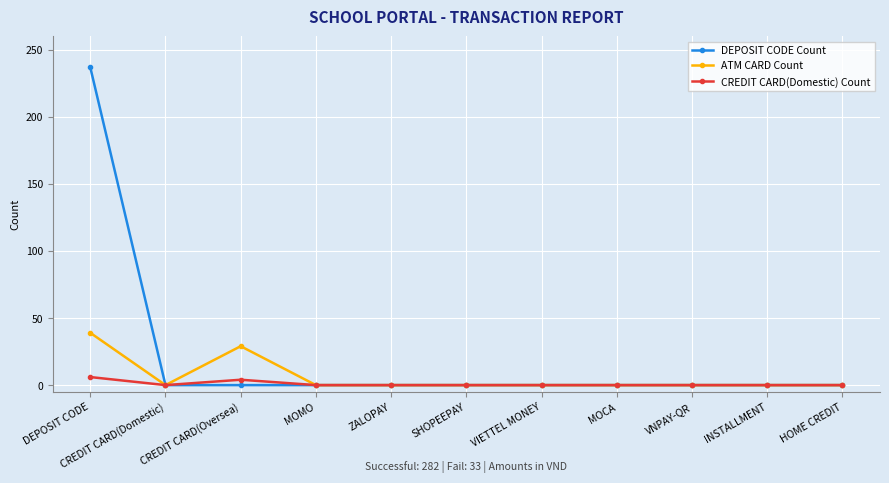

Does the chart have visible grid lines?

Yes